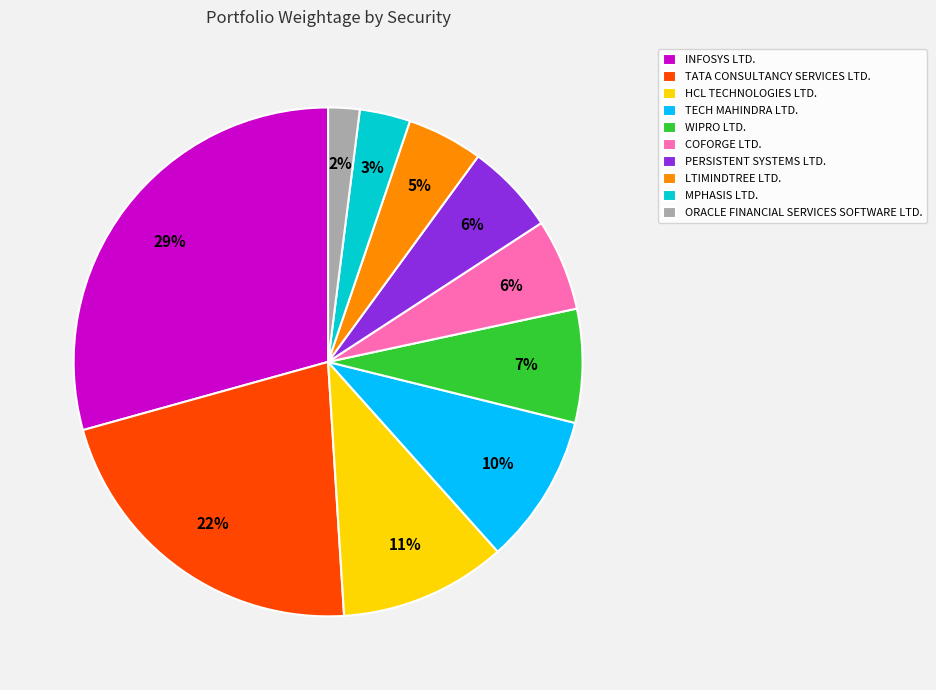

Combined, do HCL TECHNOLOGIES LTD. and INFOSYS LTD. account for over 50%?

No